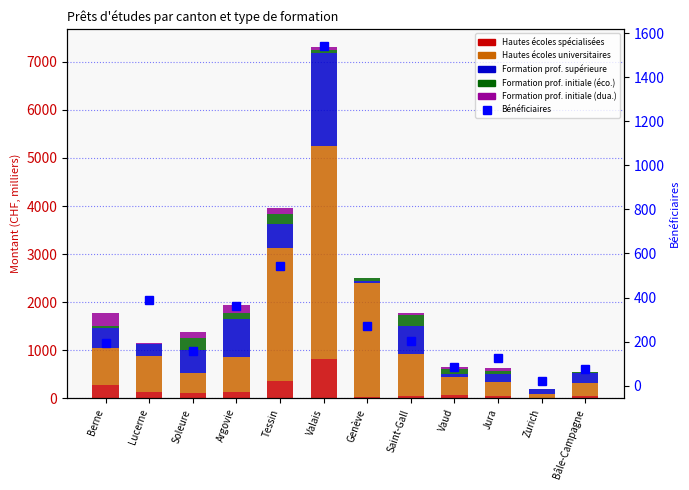

Does the chart contain stacked bars?

No